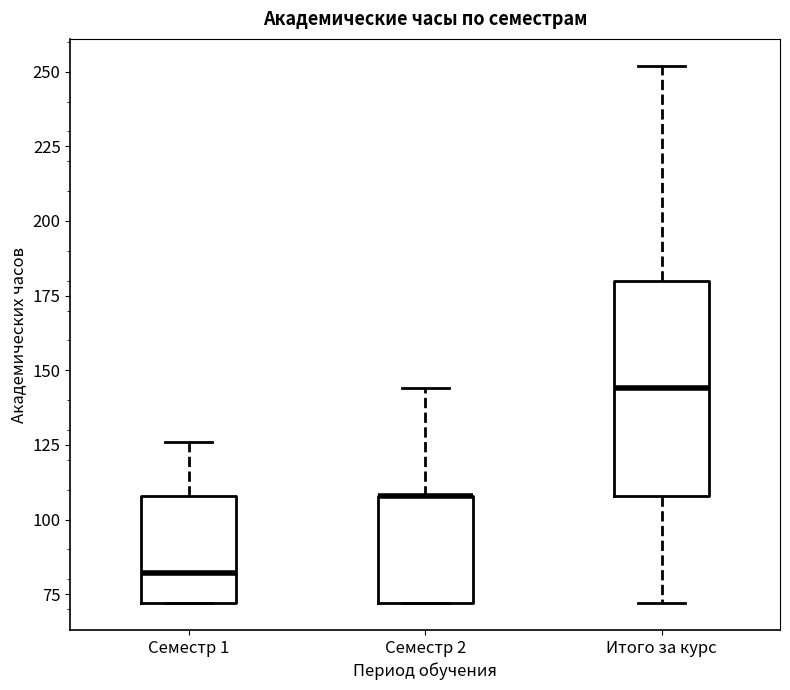

Where is the lower edge of the box for Семестр 2 on the y-axis? The values are not printed on the chart, so give them approximately, as read against the axis.

70